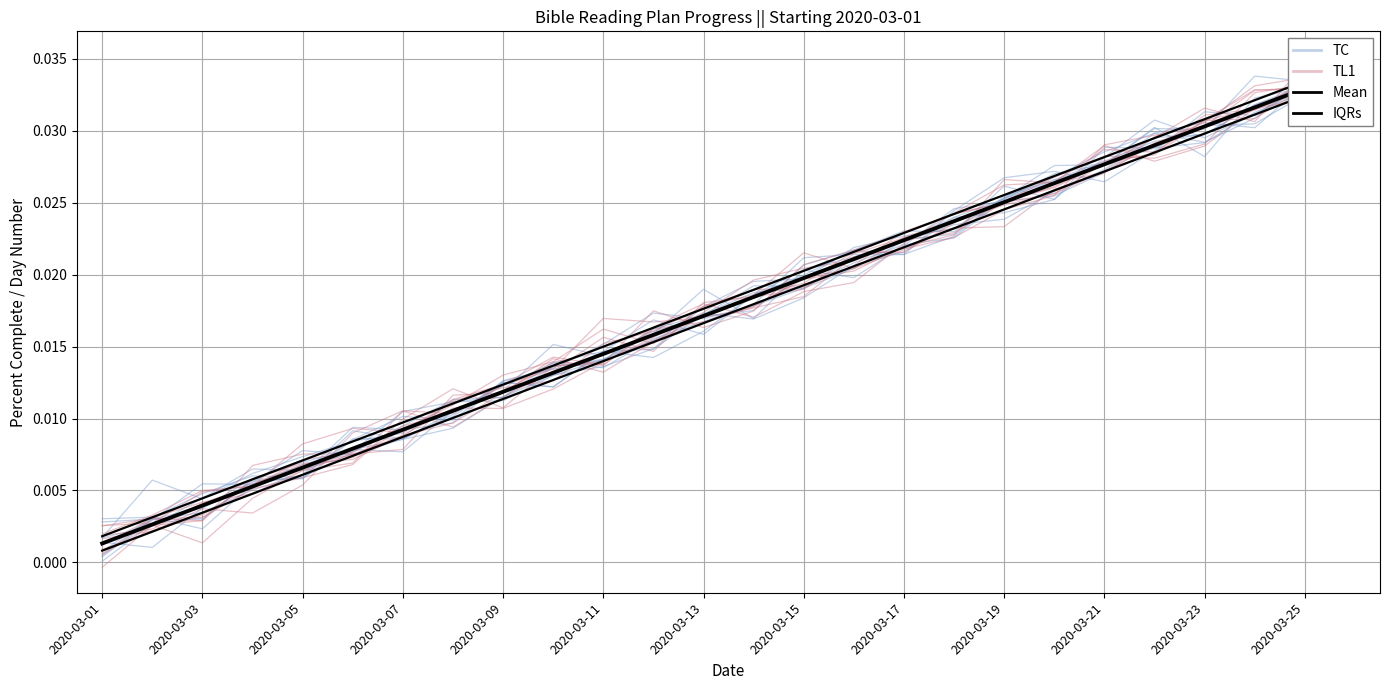

Reading left to right, transcribe all the data shown in this chart.

TC: 0.0	0.0	0.0	0.0	0.0	0.0	0.0	0.0	0.0	0.0	0.0	0.0	0.0	0.0	0.0	0.0	0.0	0.0	0.0	0.0	0.0	0.0	0.0	0.0	0.0	0.0
TL1: 0.0	0.0	0.0	0.0	0.0	0.0	0.0	0.0	0.0	0.0	0.0	0.0	0.0	0.0	0.0	0.0	0.0	0.0	0.0	0.0	0.0	0.0	0.0	0.0	0.0	0.0
Mean: 0.0	0.0	0.0	0.0	0.0	0.0	0.0	0.0	0.0	0.0	0.0	0.0	0.0	0.0	0.0	0.0	0.0	0.0	0.0	0.0	0.0	0.0	0.0	0.0	0.0	0.0
IQRs: 0.0	0.0	0.0	0.0	0.0	0.0	0.0	0.0	0.0	0.0	0.0	0.0	0.0	0.0	0.0	0.0	0.0	0.0	0.0	0.0	0.0	0.0	0.0	0.0	0.0	0.0